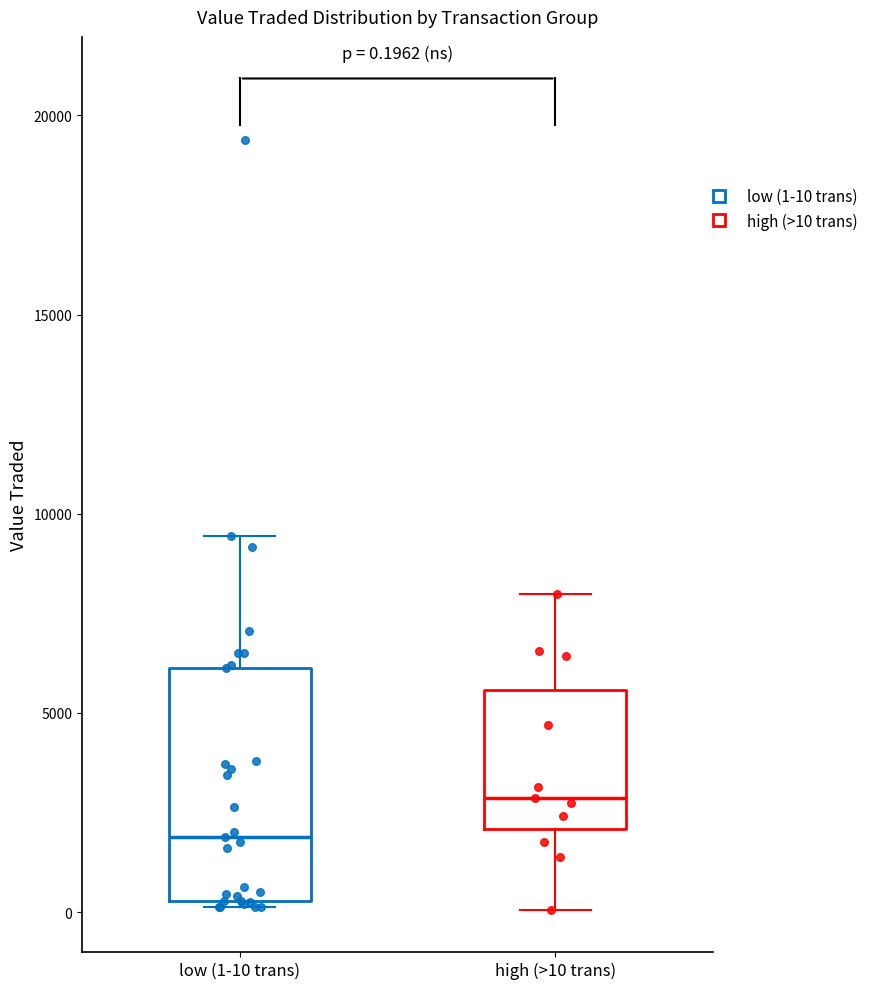

Which box's median line is the lowest?

low (1-10 trans)